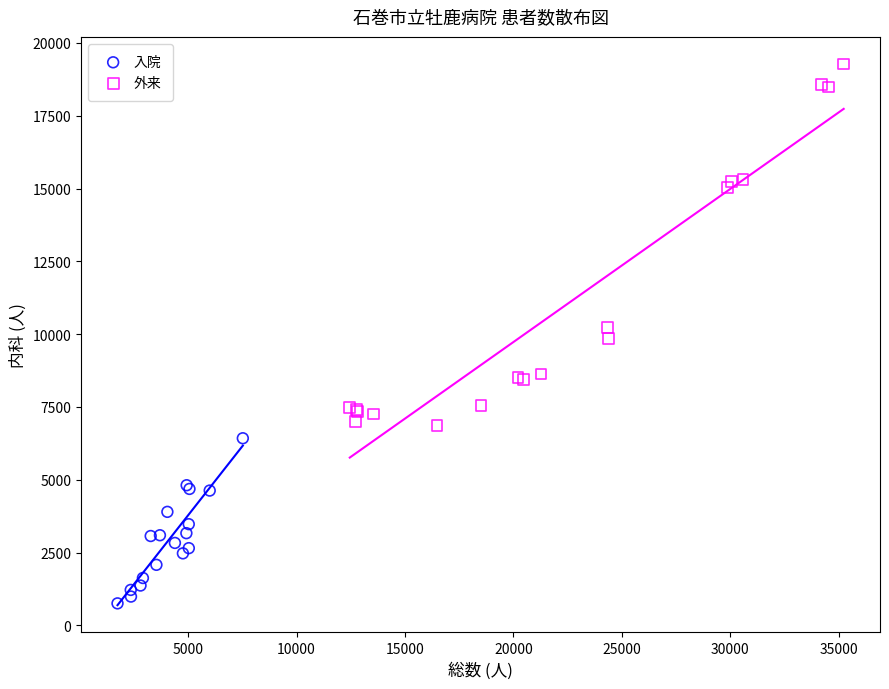

Which series reaches the maximum Y coordinate?

外来